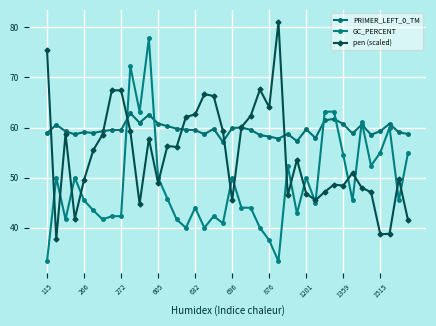

What is the lowest value of the GC_PERCENT series?

33.3